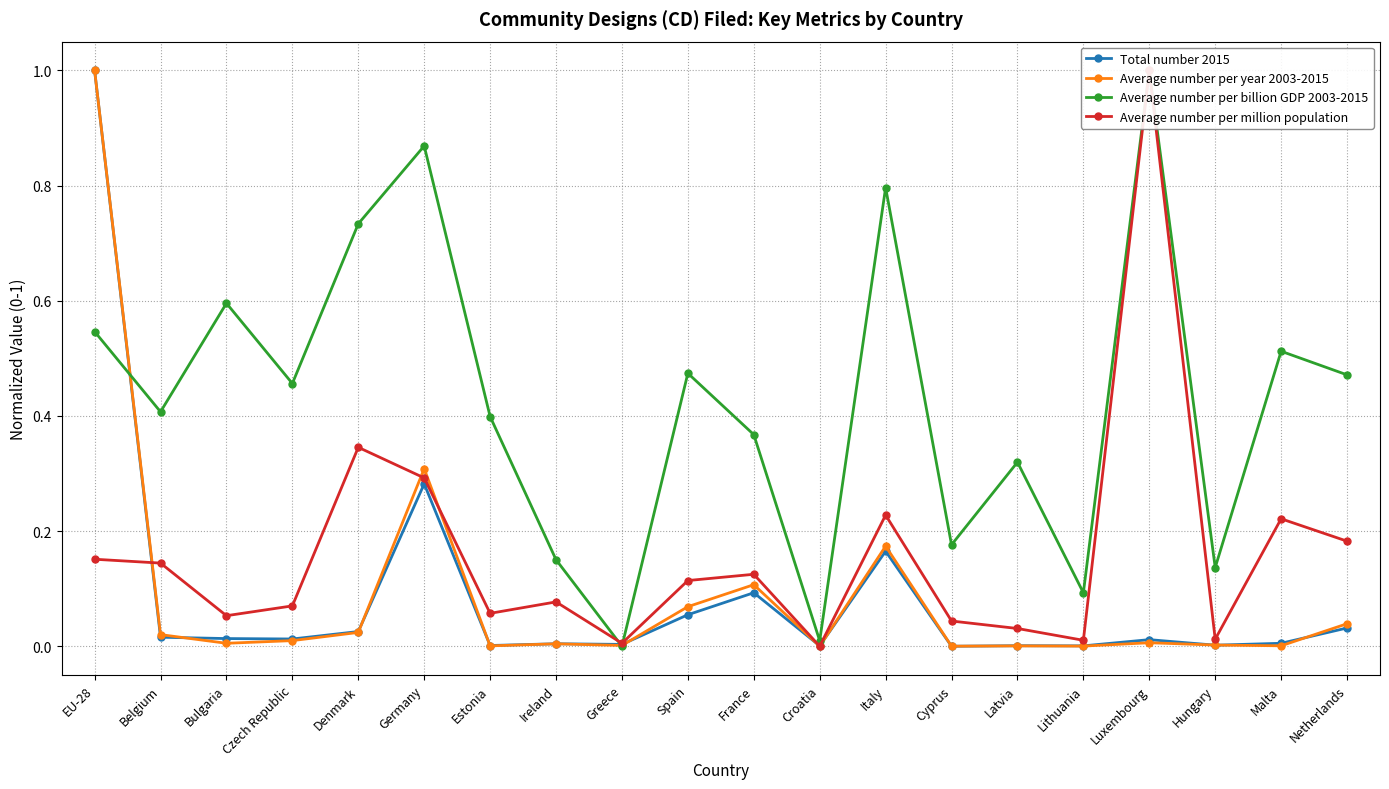

Is the value of Average number per year 2003-2015 at Lithuania greater than the value of Average number per billion GDP 2003-2015 at Estonia?

No